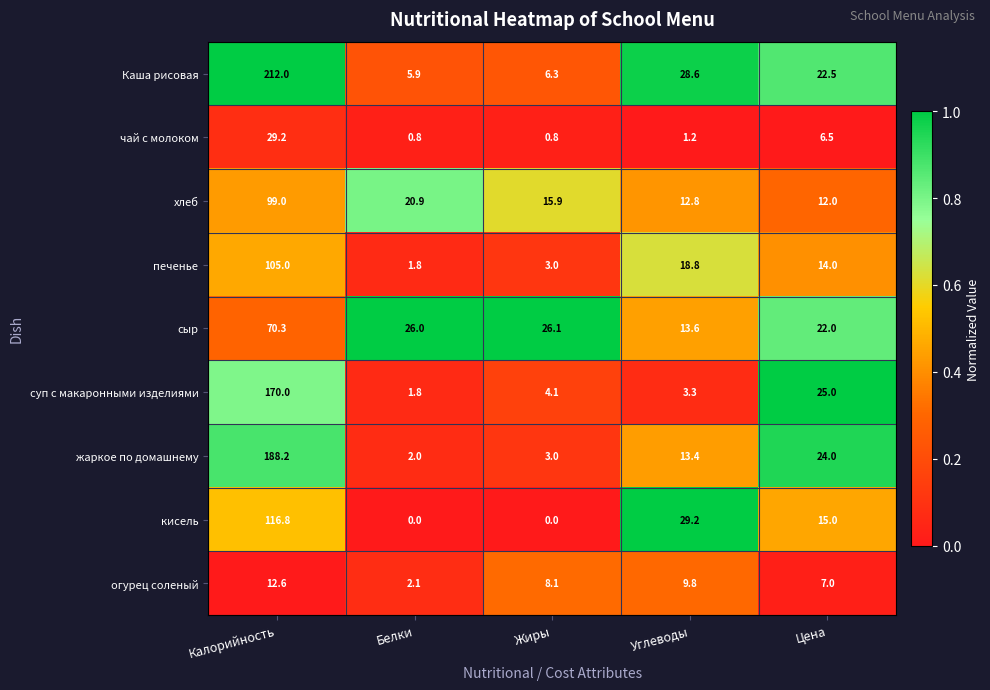

The Каша рисовая series shows 39.2 at Цена. True or false?

False